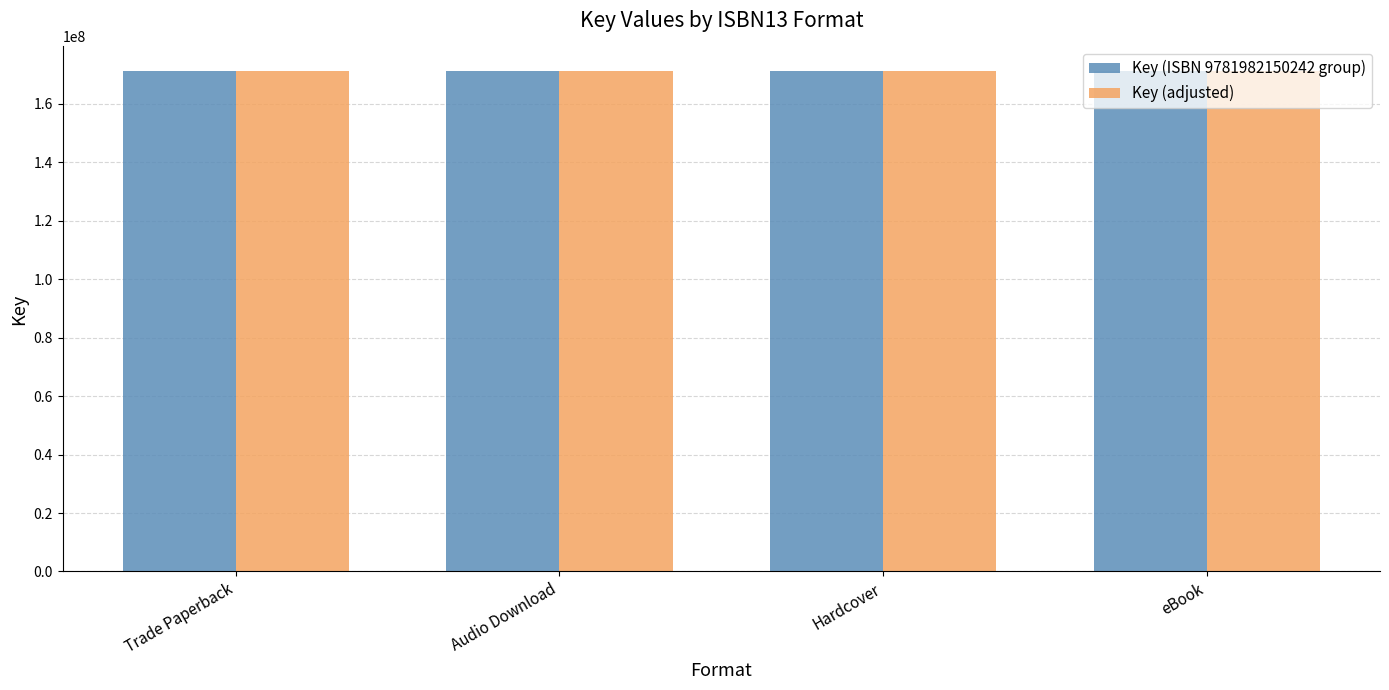

What is the sum of all Key (adjusted) values?

683921788